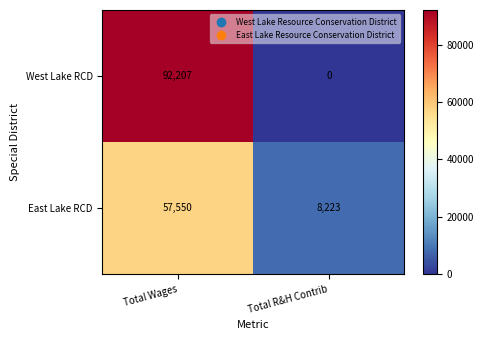

What is the spread (max minus min) of values at Total R&H Contrib?

8223